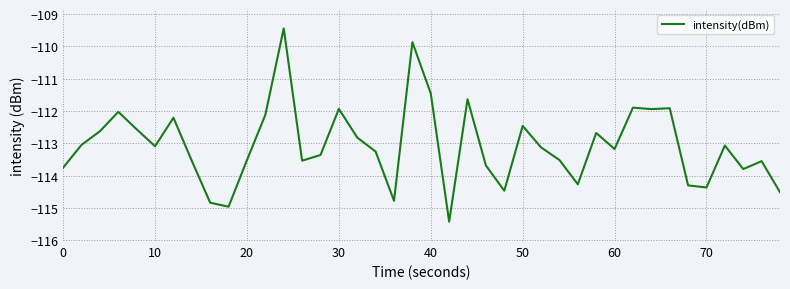

Count the number of values greater than -113.

16